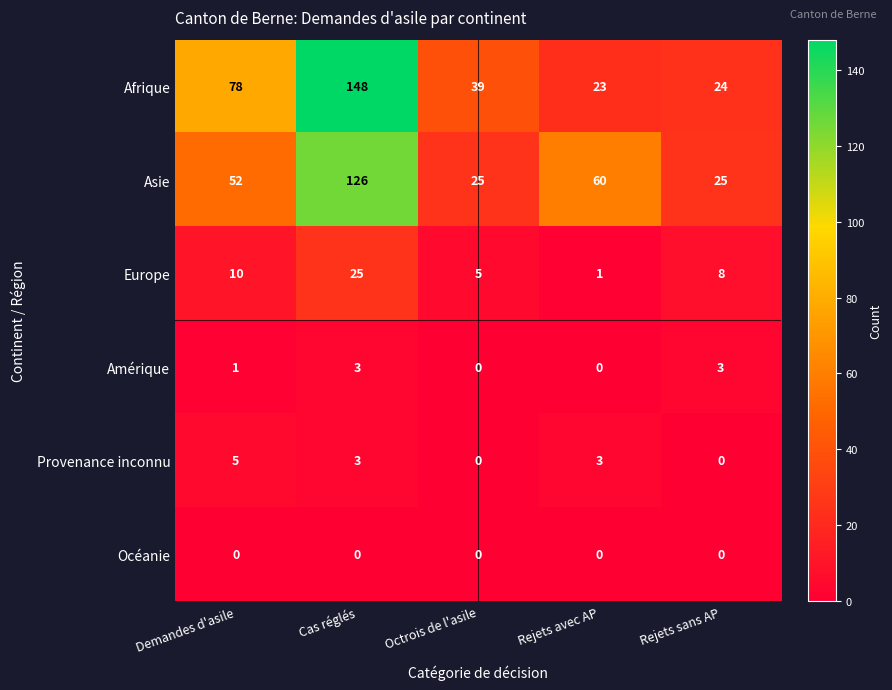

What is the total value across all series at Rejets avec AP?

87